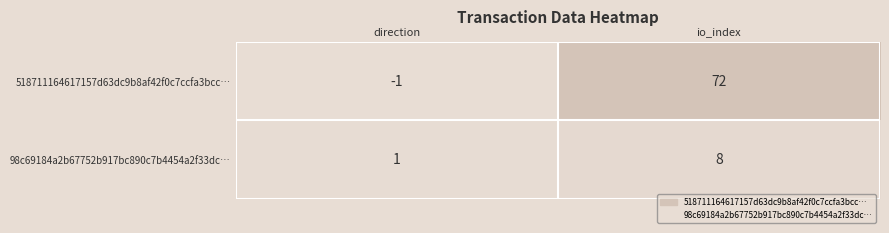

Which series has the widest spread of values?

518711164617157d63dc9b8af42f0c7ccfa3bcc…